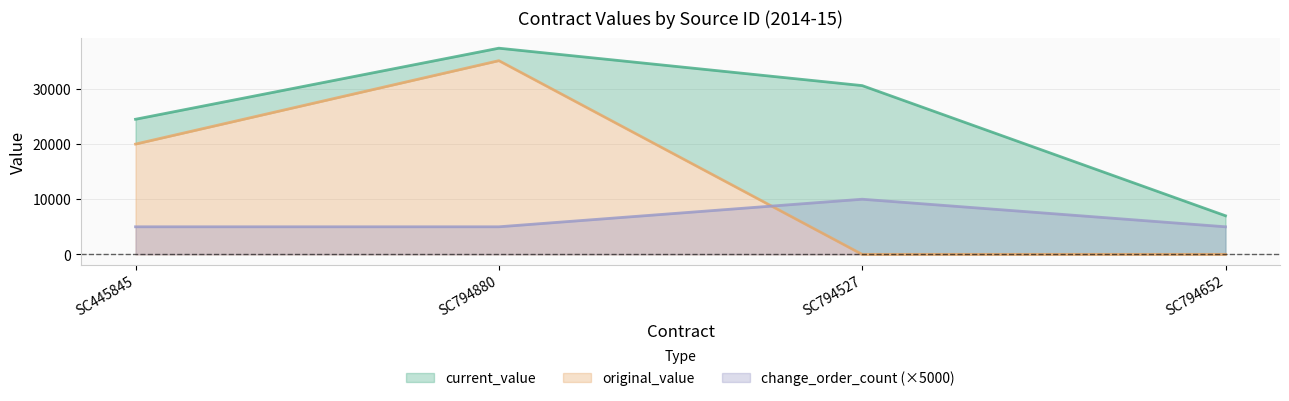

What position from the left is SC794527?

3